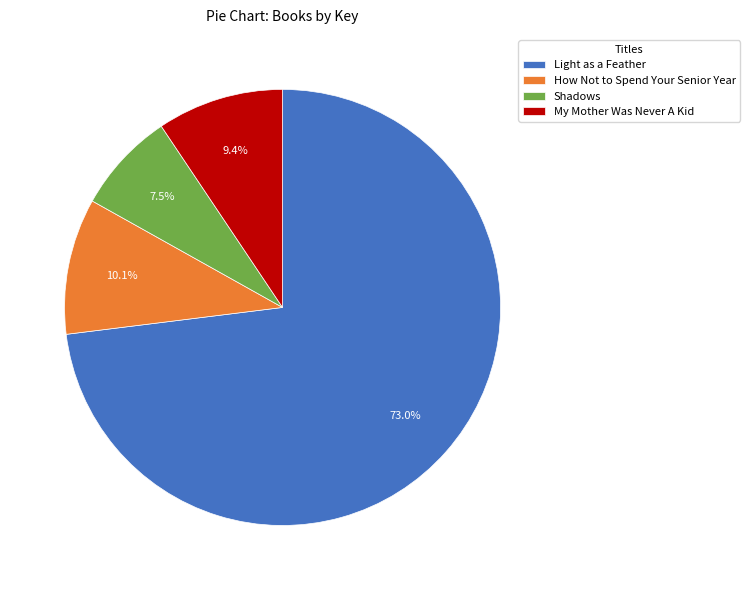

Rank the categories by value from lowest to highest.

Shadows, My Mother Was Never A Kid, How Not to Spend Your Senior Year, Light as a Feather